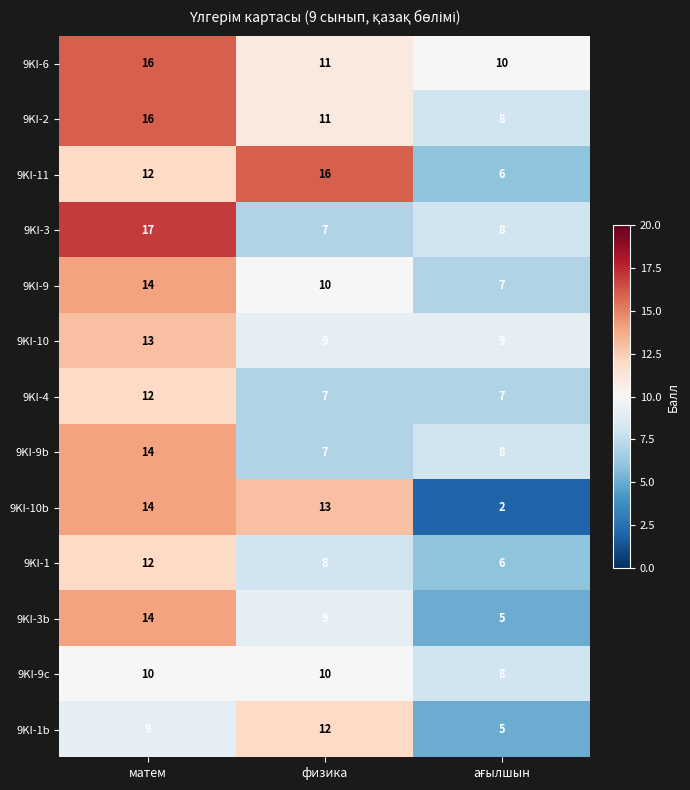

Is it true that 9KI-9b equals 12 at физика?

False